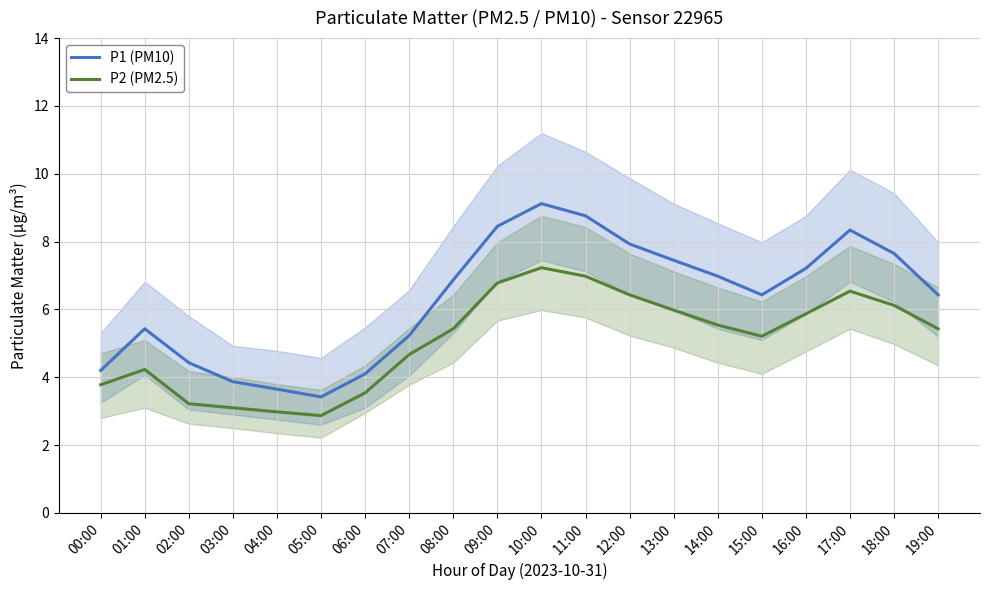

Where does the P1 (PM10) series first go above 6?

08:00